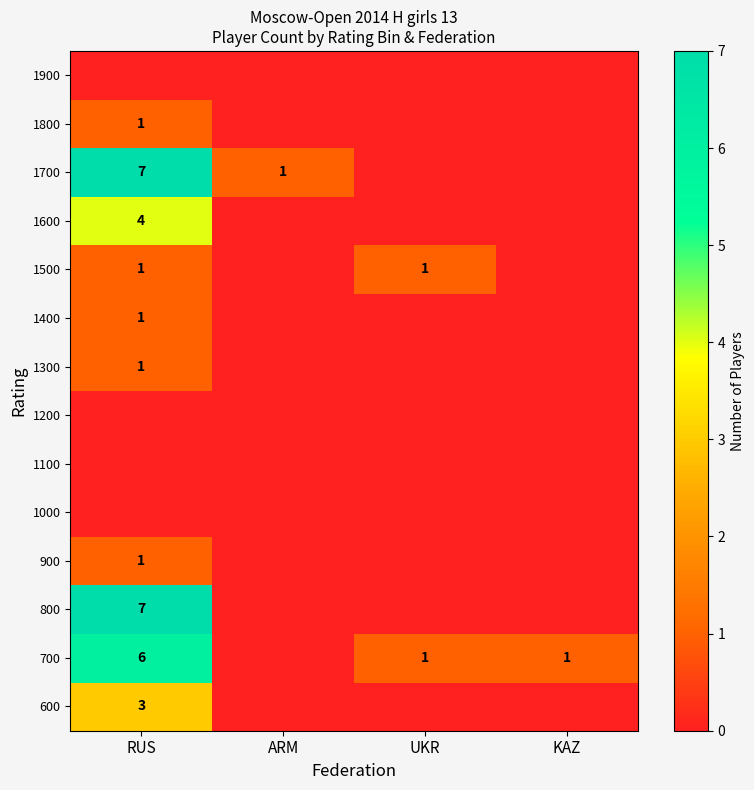

At UKR, list the series in order from largest to smallest.

700, 1500, 600, 800, 900, 1000, 1100, 1200, 1300, 1400, 1600, 1700, 1800, 1900